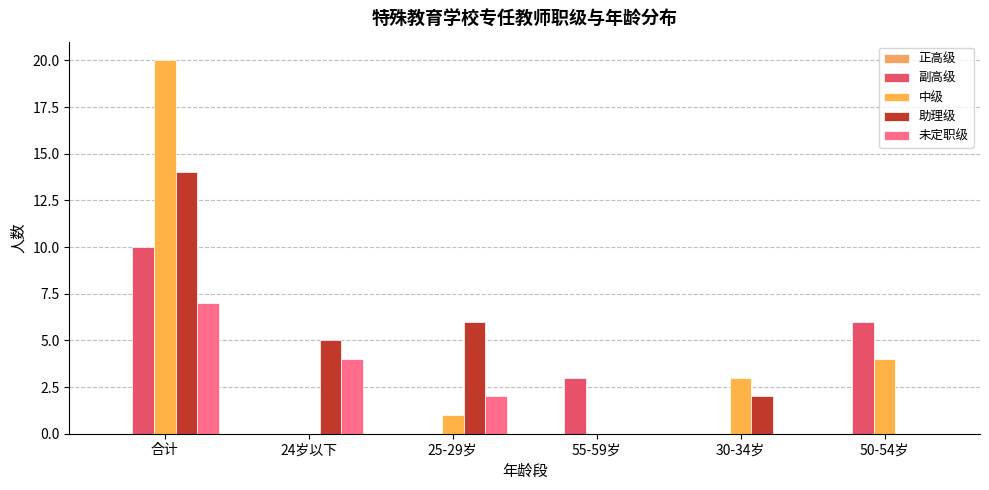

Which has a higher value, 30-34岁 or 50-54岁?

30-34岁